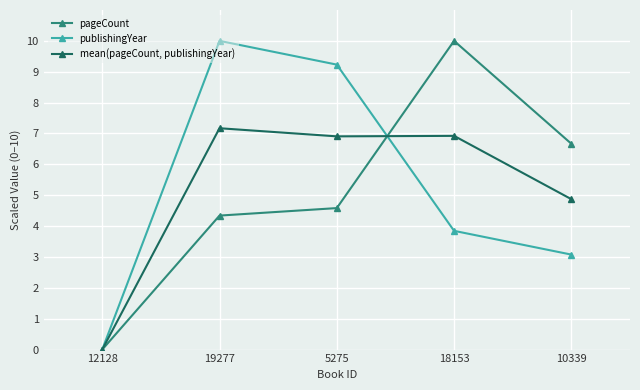

True or false: publishingYear has more than 2 interior local peaks.

False